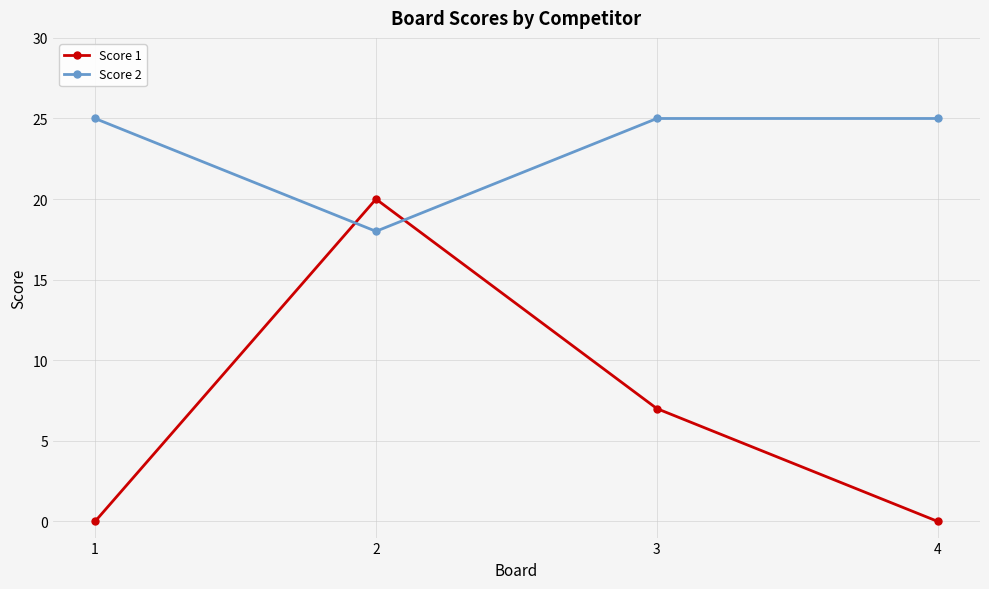

Is it true that Score 1 equals 9 at 3?

False